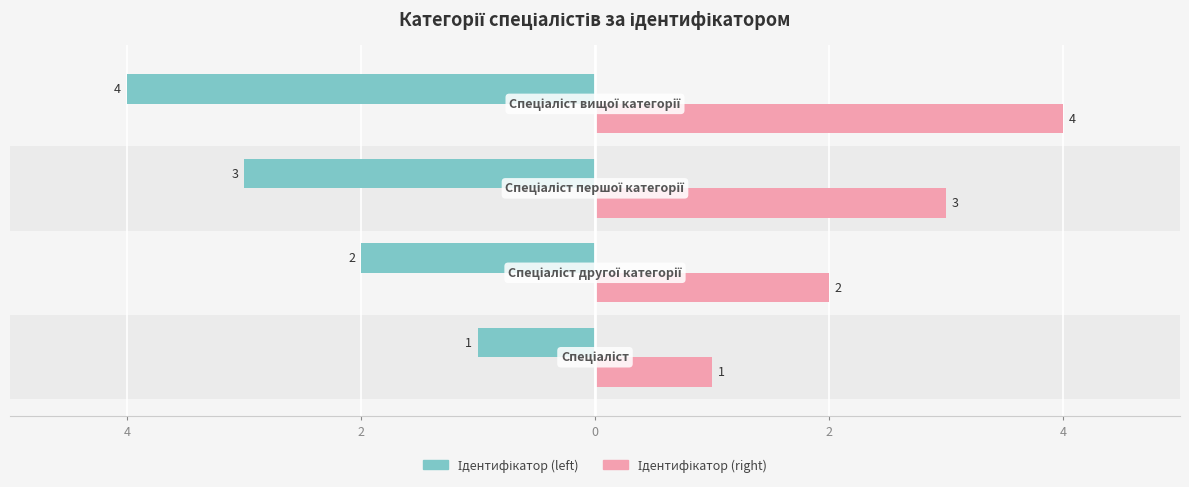

What is the label of the 4th bar from the right?

4